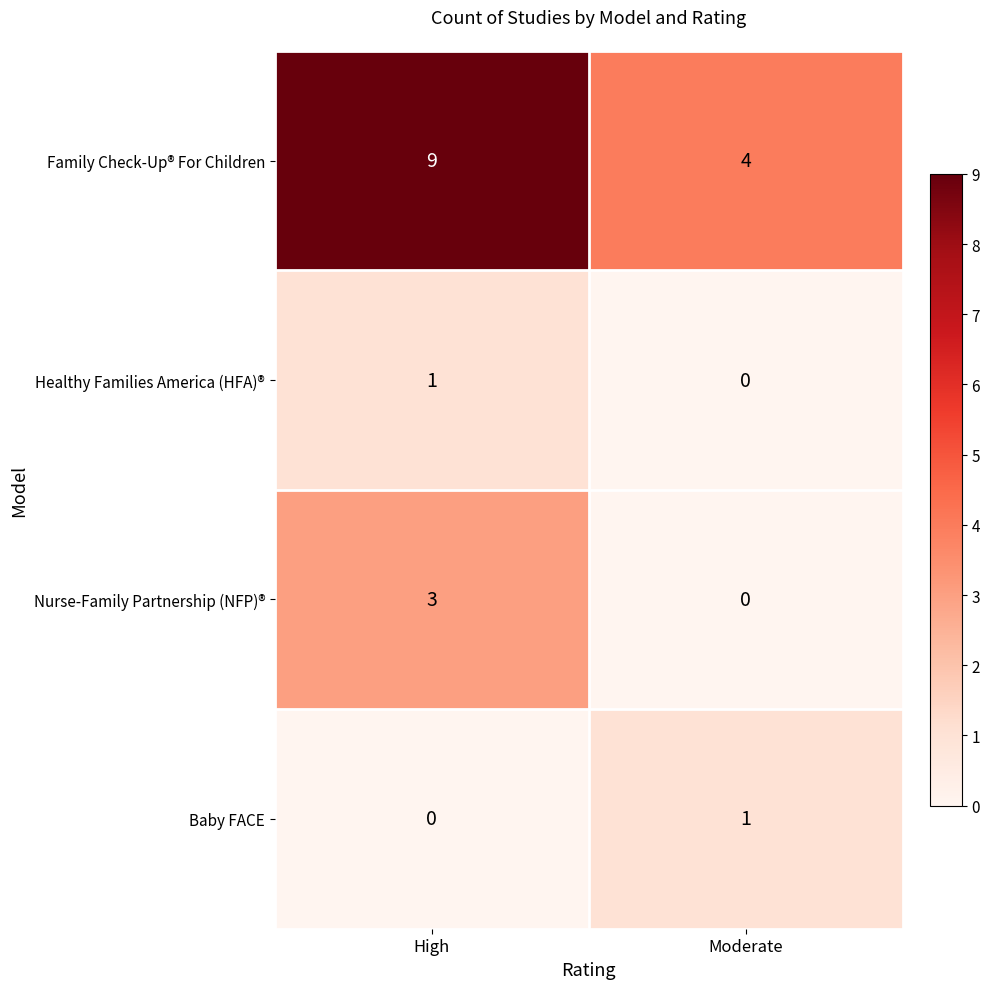

At which label does Healthy Families America (HFA)® reach its peak?

High